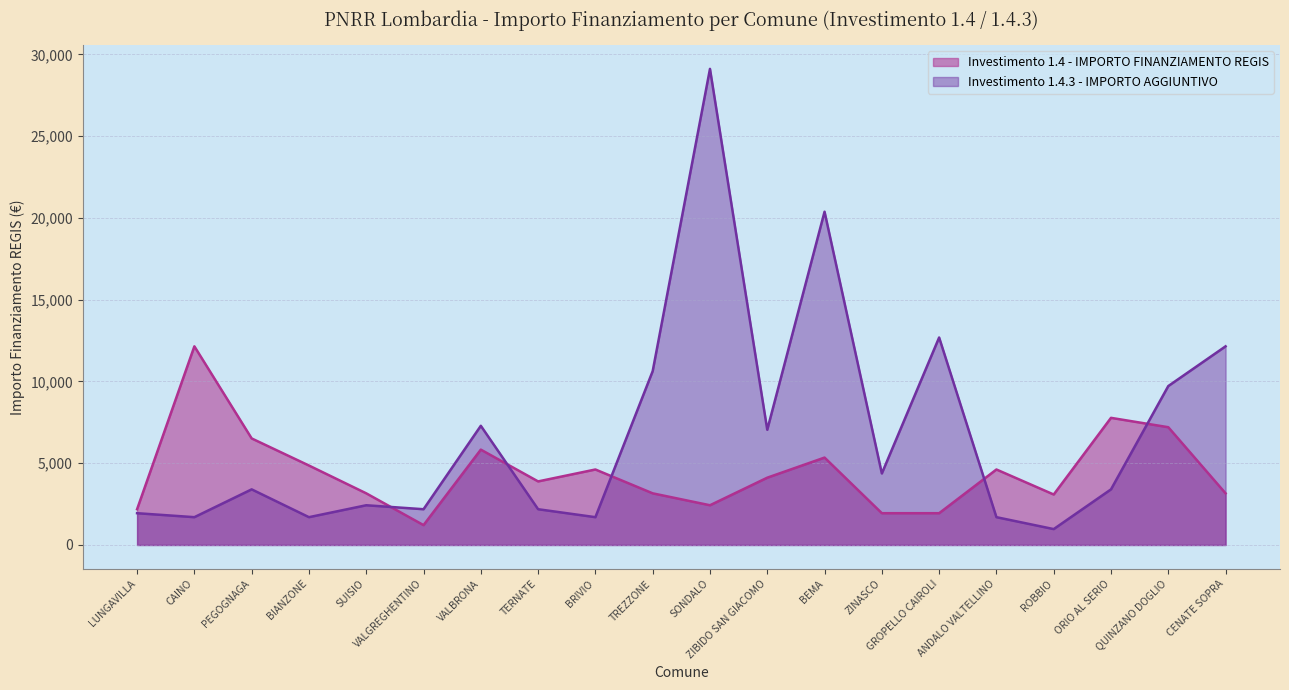

List the labels in order of value, largest first.

CAINO, ORIO AL SERIO, QUINZANO DOGLIO, PEGOGNAGA, VALBRONA, BEMA, BIANZONE, BRIVIO, ANDALO VALTELLINO, ZIBIDO SAN GIACOMO, TERNATE, SUISIO, TREZZONE, CENATE SOPRA, ROBBIO, SONDALO, LUNGAVILLA, ZINASCO, GROPELLO CAIROLI, VALGREGHENTINO